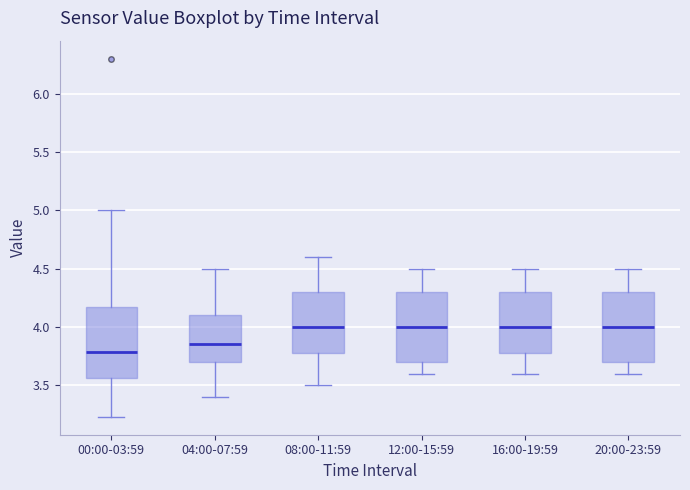

Reading left to right, transcribe this box plot: for each box, give where its median line is, the range the box spans, and where its two whiskers end, as read against the y-axis. The values are not printed on the chart, so give them approximately, as read against the axis.

00:00-03:59: median 3.80, box 3.55 to 4.15, whiskers 3.25 to 5.00
04:00-07:59: median 3.85, box 3.70 to 4.10, whiskers 3.40 to 4.50
08:00-11:59: median 4.00, box 3.80 to 4.30, whiskers 3.50 to 4.60
12:00-15:59: median 4.00, box 3.70 to 4.30, whiskers 3.60 to 4.50
16:00-19:59: median 4.00, box 3.80 to 4.30, whiskers 3.60 to 4.50
20:00-23:59: median 4.00, box 3.70 to 4.30, whiskers 3.60 to 4.50